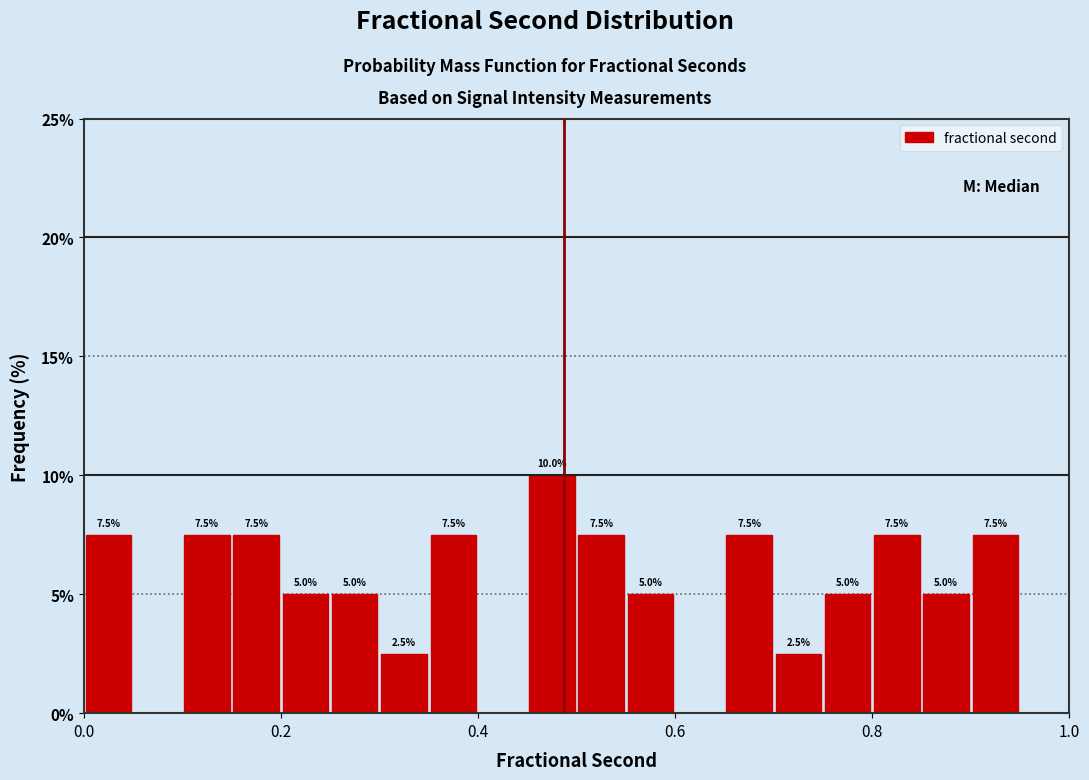

Read against the x-axis, roughly where is the centre of the tallest bar?

0.48